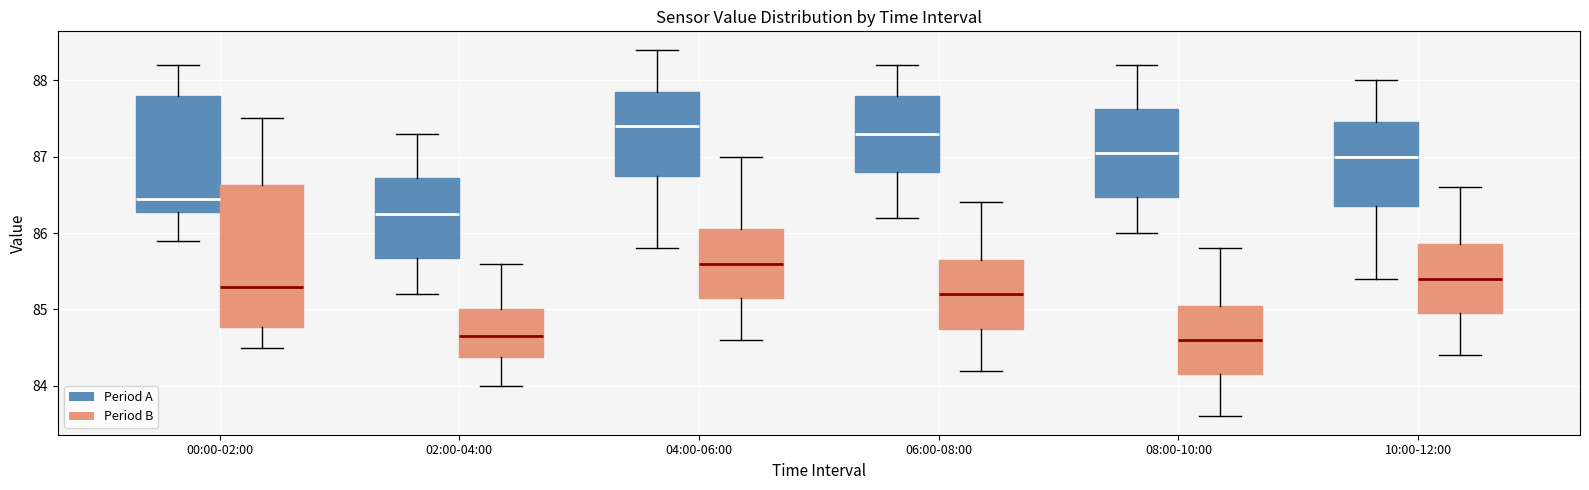

Reading left to right, read every box against the y-axis: the position of its median line, the range the box covers, and the ends of its whiskers. The values are not printed on the chart, so give them approximately, as read against the axis.

00:00-02:00 (Period A): median 86.5, box 86.3 to 87.8, whiskers 85.9 to 88.2
00:00-02:00 (Period B): median 85.3, box 84.8 to 86.6, whiskers 84.5 to 87.5
02:00-04:00 (Period A): median 86.3, box 85.7 to 86.7, whiskers 85.2 to 87.3
02:00-04:00 (Period B): median 84.7, box 84.4 to 85.0, whiskers 84.0 to 85.6
04:00-06:00 (Period A): median 87.4, box 86.8 to 87.9, whiskers 85.8 to 88.4
04:00-06:00 (Period B): median 85.6, box 85.2 to 86.1, whiskers 84.6 to 87.0
06:00-08:00 (Period A): median 87.3, box 86.8 to 87.8, whiskers 86.2 to 88.2
06:00-08:00 (Period B): median 85.2, box 84.8 to 85.7, whiskers 84.2 to 86.4
08:00-10:00 (Period A): median 87.1, box 86.5 to 87.6, whiskers 86.0 to 88.2
08:00-10:00 (Period B): median 84.6, box 84.2 to 85.1, whiskers 83.6 to 85.8
10:00-12:00 (Period A): median 87.0, box 86.4 to 87.5, whiskers 85.4 to 88.0
10:00-12:00 (Period B): median 85.4, box 85.0 to 85.9, whiskers 84.4 to 86.6